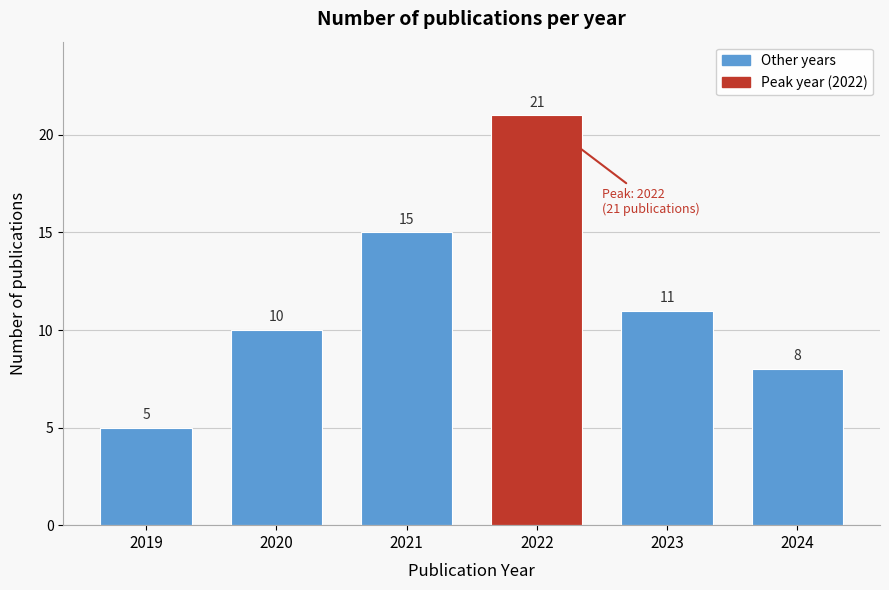

Reading right to left, list all the values displayed in this chart.

2024=8	2023=11	2022=21	2021=15	2020=10	2019=5